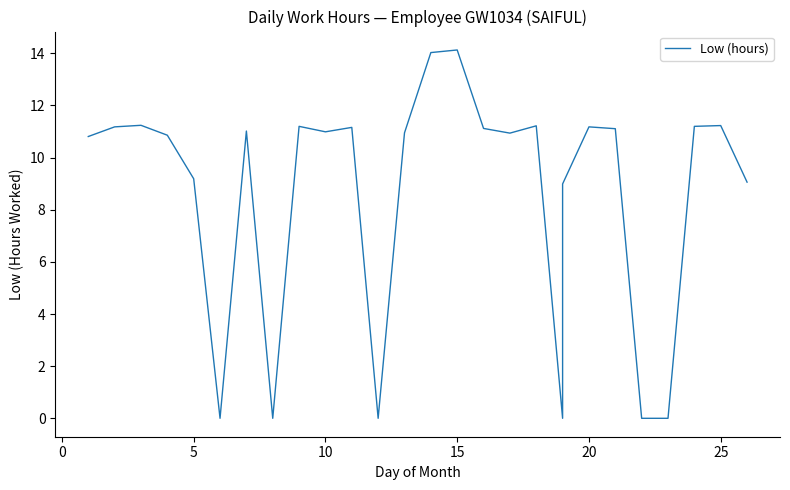

What is the average value?

8.6